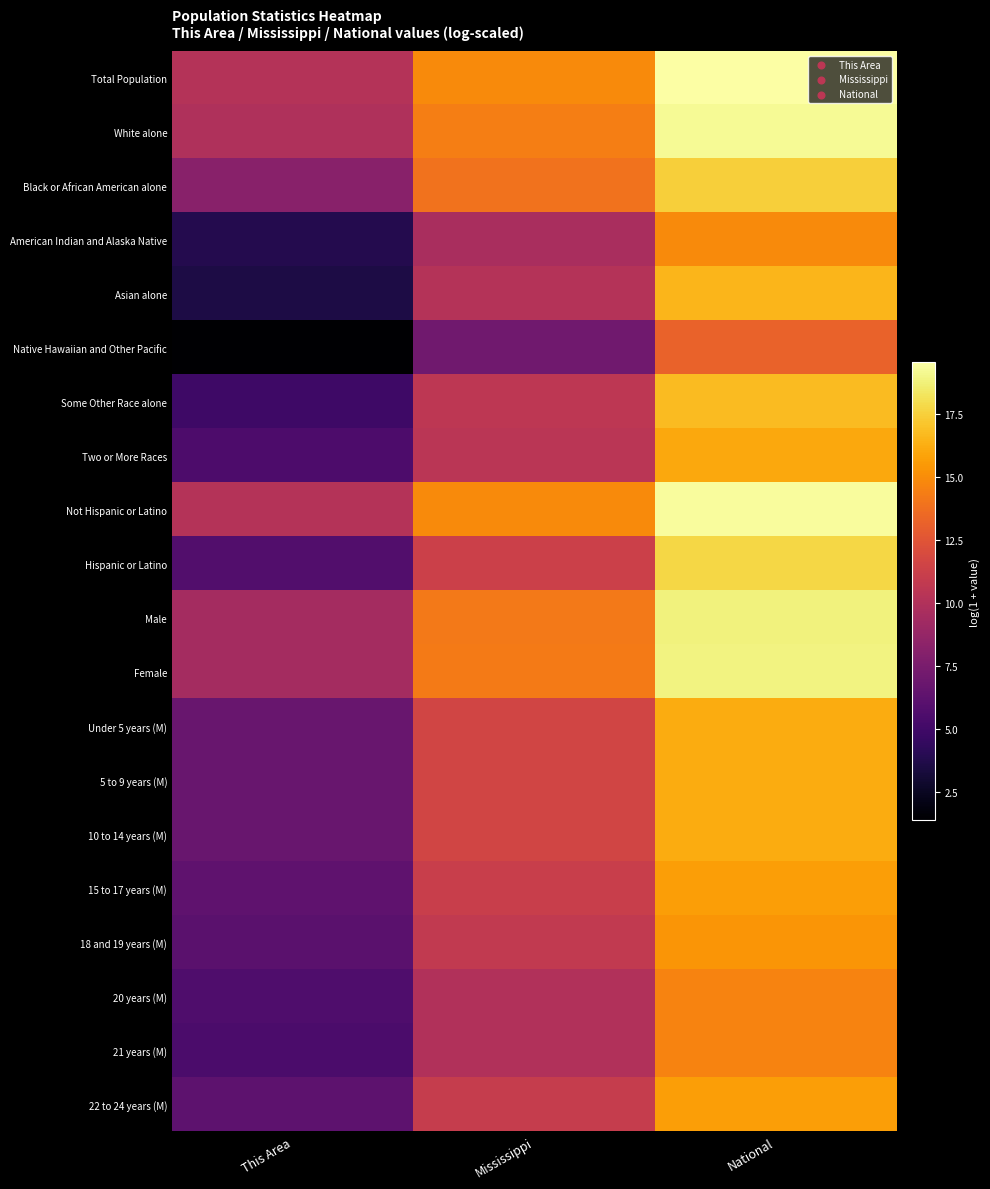

Reading right to left, extract all data points from this chart.

Total Population: National=19.5	Mississippi=14.9	This Area=10.1
White alone: National=19.2	Mississippi=14.4	This Area=10.0
Black or African American alone: National=17.5	Mississippi=13.9	This Area=8.2
American Indian and Alaska Native: National=14.9	Mississippi=9.6	This Area=3.8
Asian alone: National=16.5	Mississippi=10.2	This Area=3.5
Native Hawaiian and Other Pacific: National=13.2	Mississippi=7.1	This Area=1.4
Some Other Race alone: National=16.8	Mississippi=10.5	This Area=4.9
Two or More Races: National=16.0	Mississippi=10.4	This Area=5.6
Not Hispanic or Latino: National=19.4	Mississippi=14.9	This Area=10.1
Hispanic or Latino: National=17.7	Mississippi=11.3	This Area=5.7
Male: National=18.8	Mississippi=14.2	This Area=9.4
Female: National=18.9	Mississippi=14.2	This Area=9.5
Under 5 years (M): National=16.1	Mississippi=11.6	This Area=6.7
5 to 9 years (M): National=16.2	Mississippi=11.6	This Area=6.7
10 to 14 years (M): National=16.2	Mississippi=11.6	This Area=6.7
15 to 17 years (M): National=15.7	Mississippi=11.1	This Area=6.3
18 and 19 years (M): National=15.4	Mississippi=10.8	This Area=6.1
20 years (M): National=14.7	Mississippi=10.0	This Area=5.6
21 years (M): National=14.6	Mississippi=10.0	This Area=5.5
22 to 24 years (M): National=15.7	Mississippi=11.0	This Area=6.2